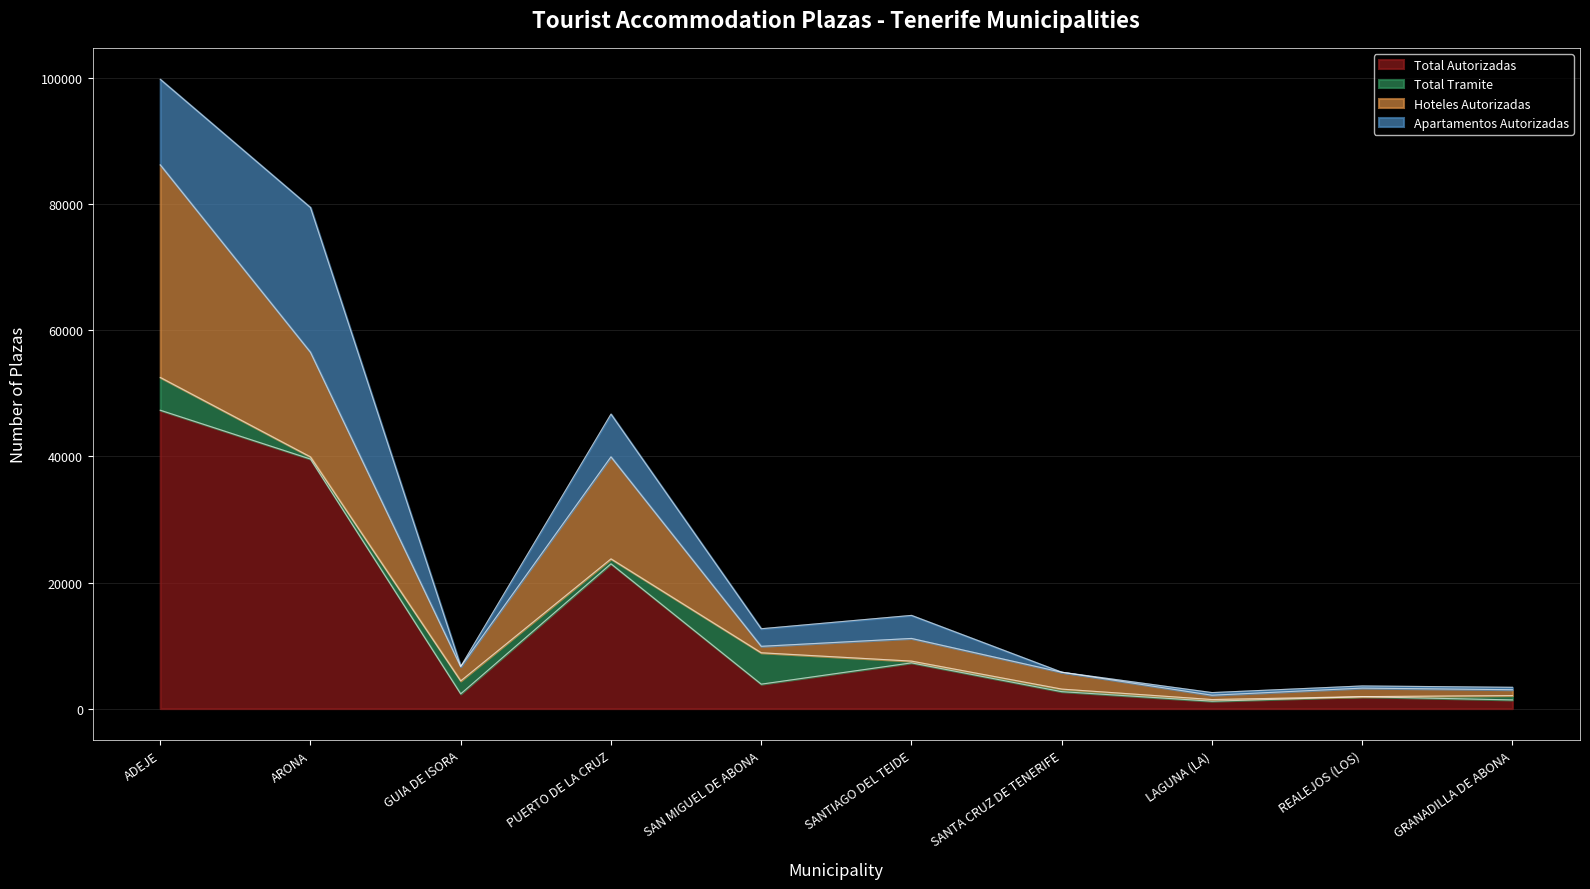

At which label is Total Autorizadas closest to 24252?

PUERTO DE LA CRUZ